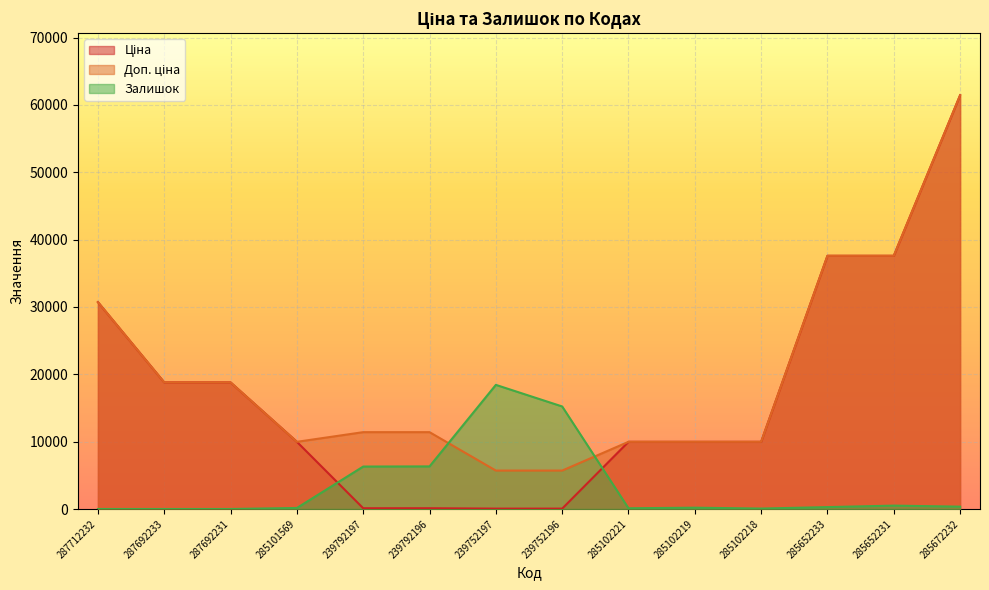

Between 285101569 and 239752197, which series saw the biggest shift?

Залишок